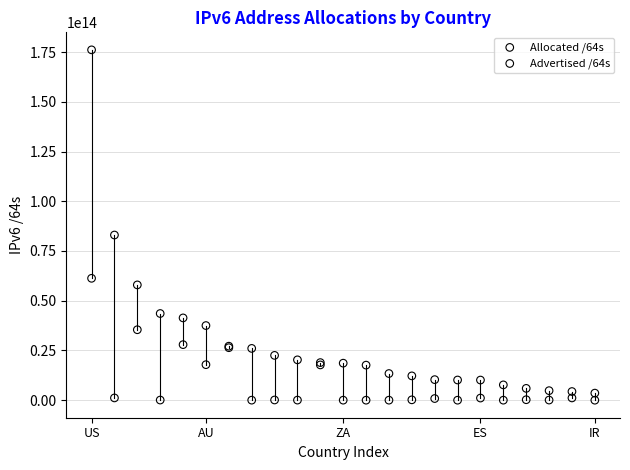

What is the X range (max minus min) for the scatter plot?

22